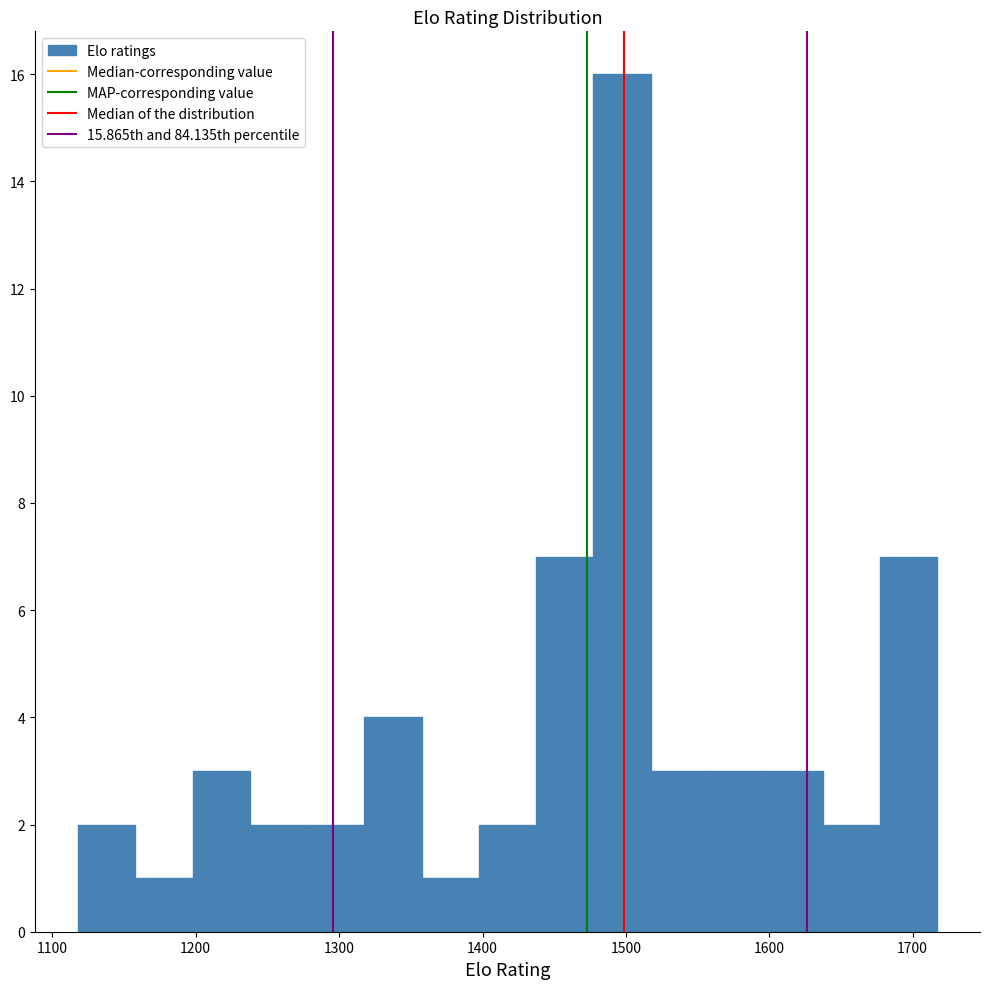

Around what value on the x-axis is the tallest bar? Give the approximate position of its centre, as read against the axis.

1500